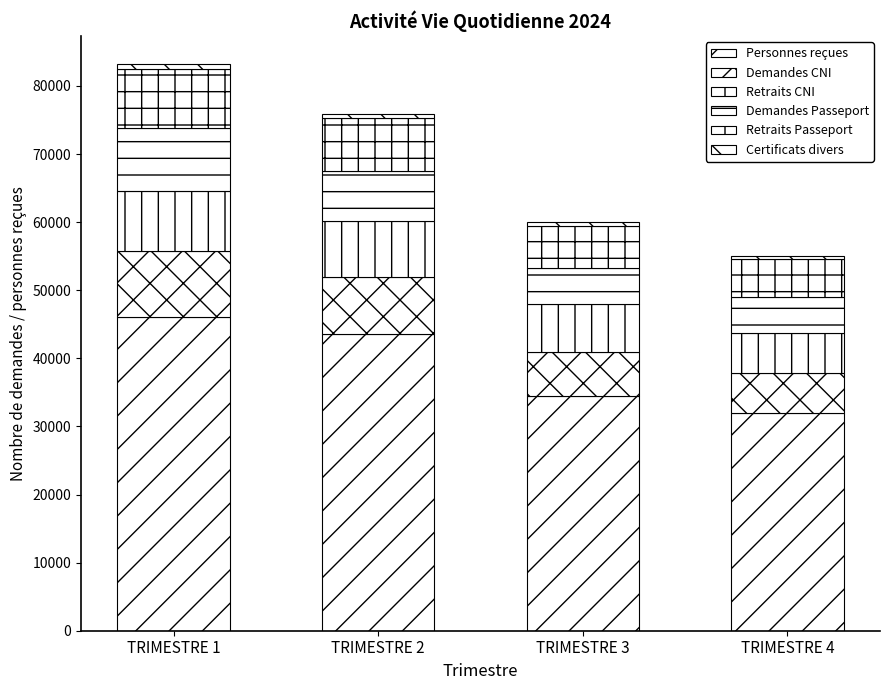

Are the bars horizontal?

No